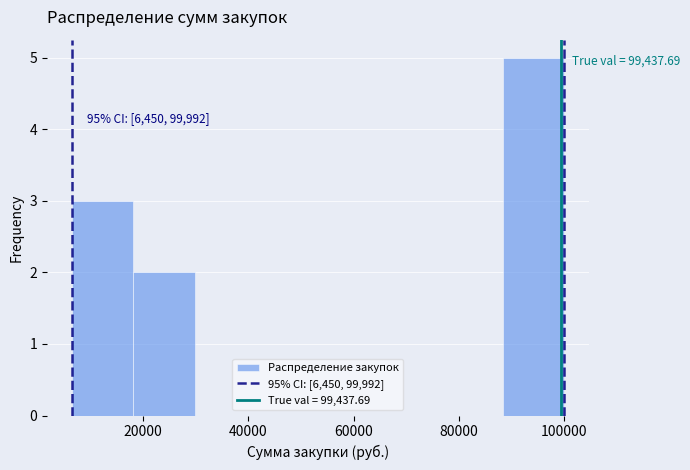

Which range on the x-axis has the tallest bar?

88000 to 100000